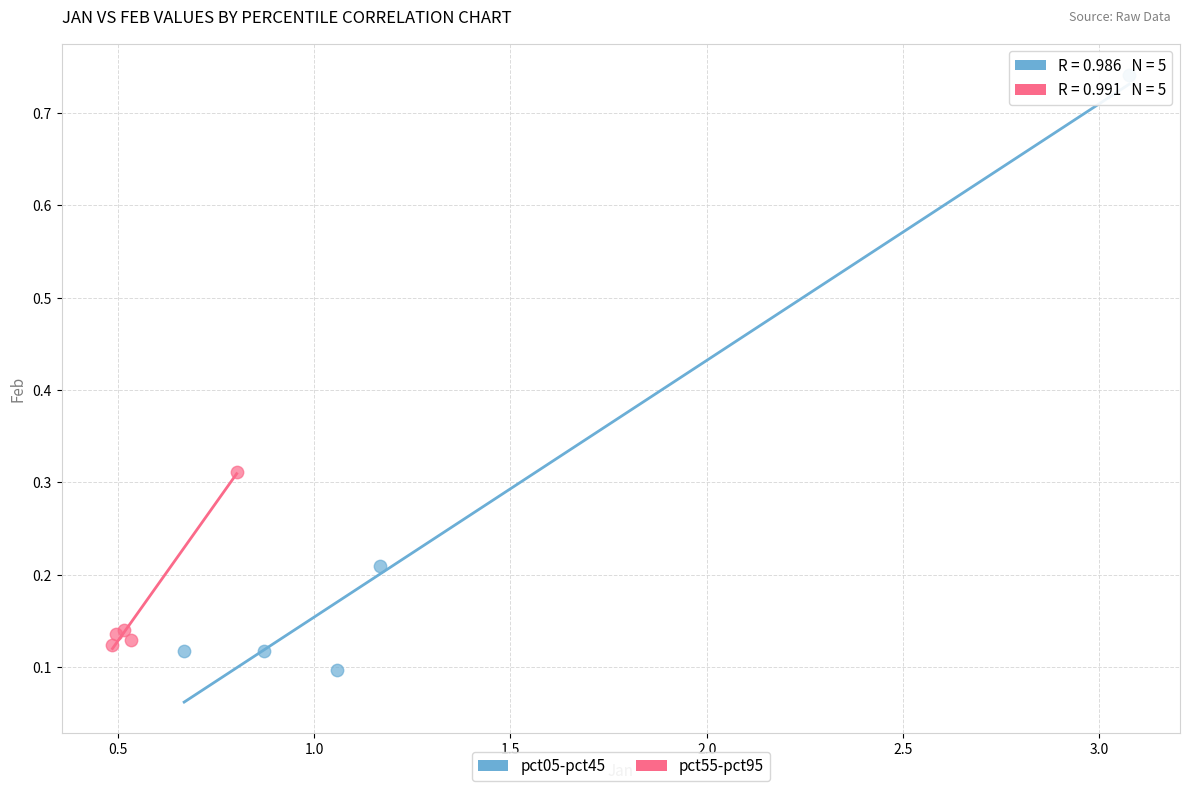

Which series contains the highest Y value?

pct05-pct45